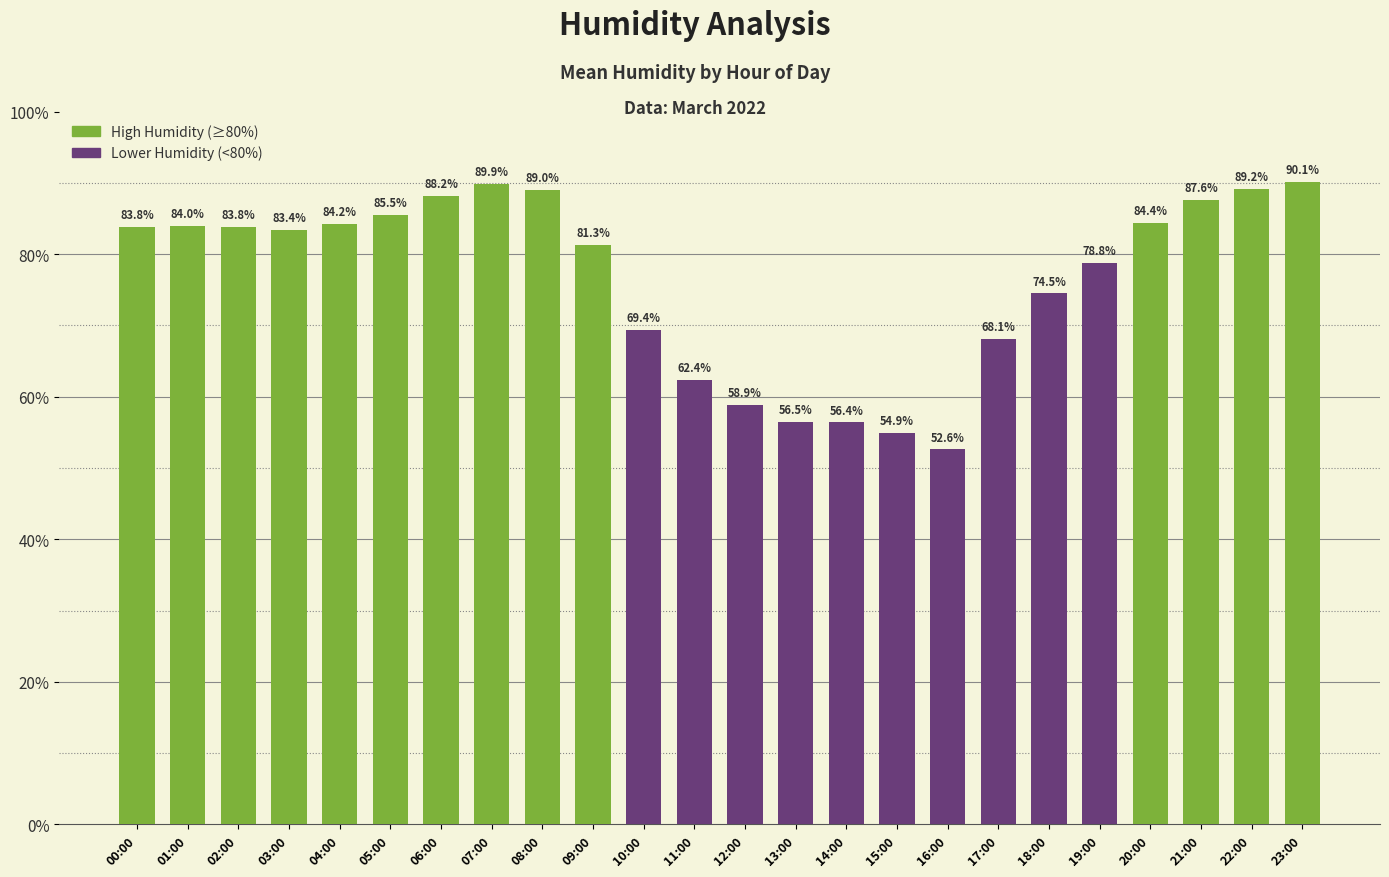

What value does the data have at 15:00?

54.9